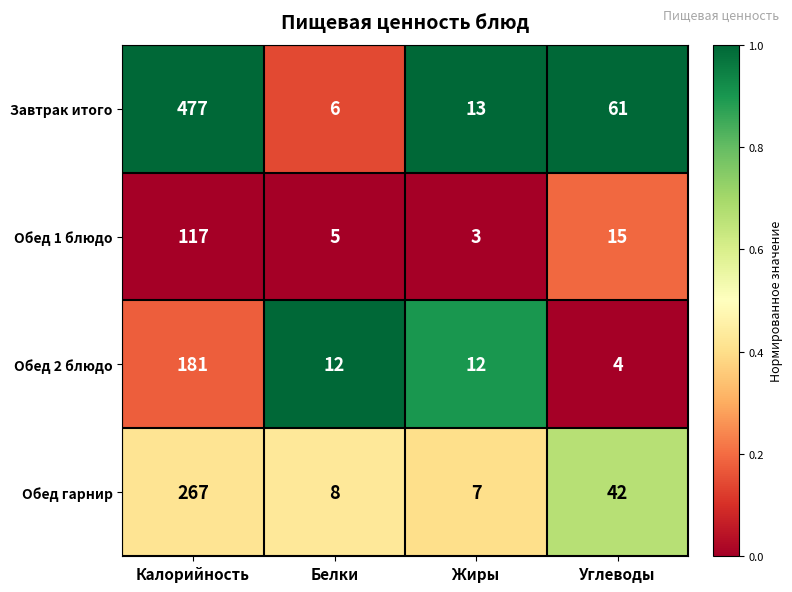

At which category does the chart reach its minimum across all series?

Жиры